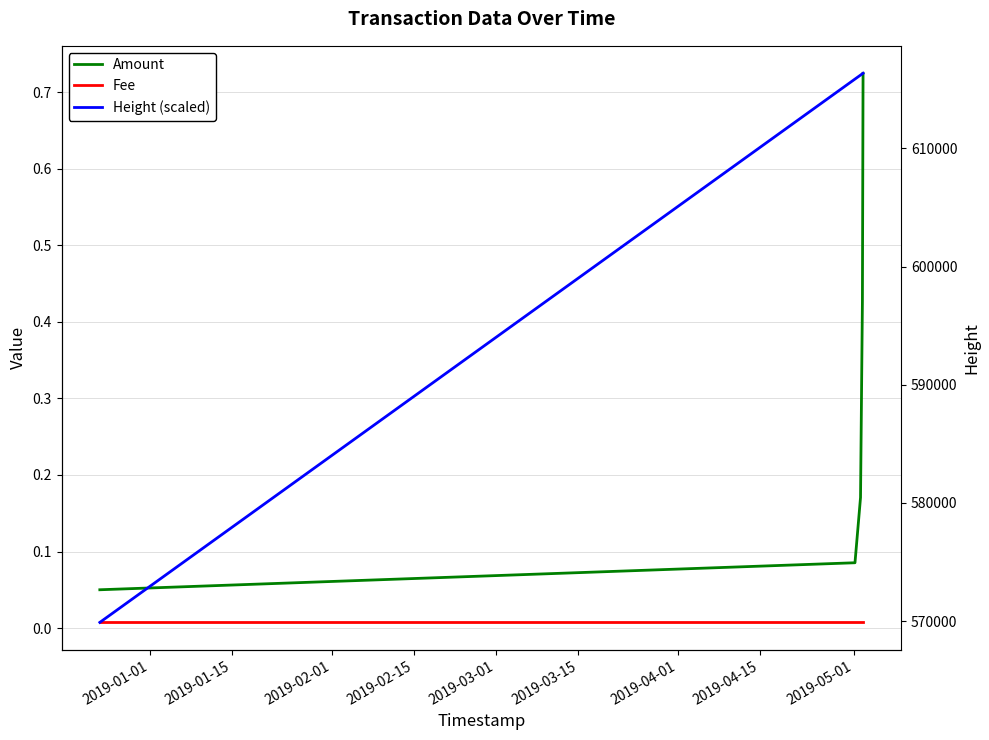

The value of Fee at 2019-02-15 is 0.0. True or false?

True